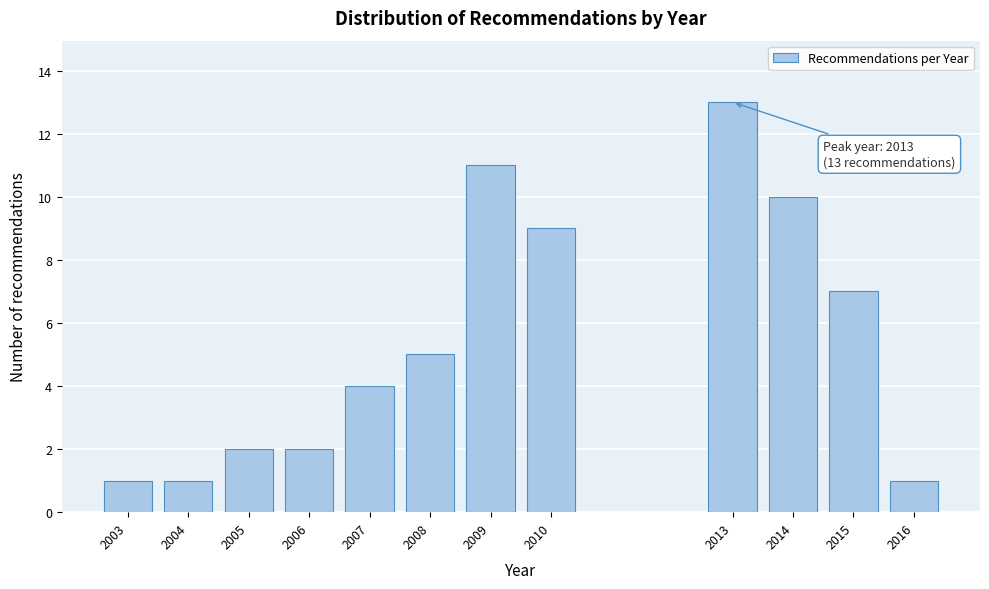

Reading left to right, transcribe all the data shown in this chart.

1	1	2	2	4	5	11	9	13	10	7	1